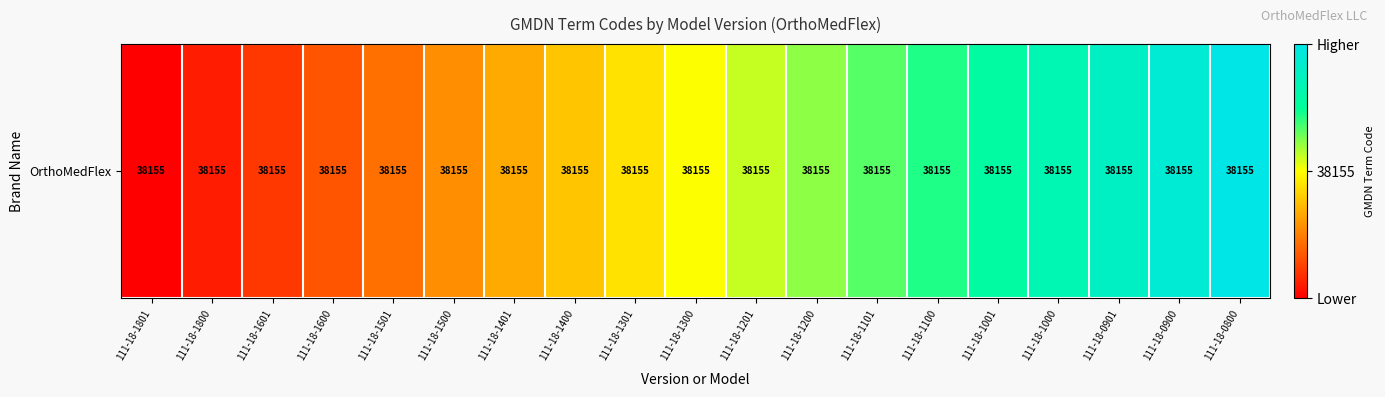

At which category does the chart reach its peak across all series?

111-18-0800